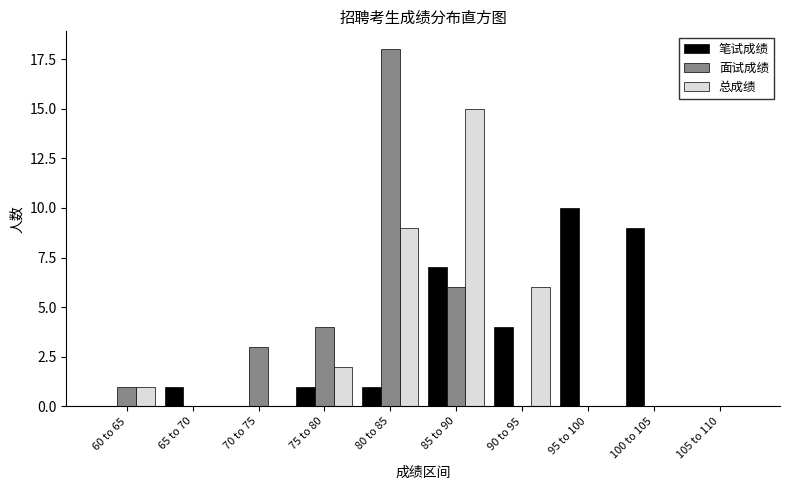

Reading left to right, what are all the values shown in this chart?

笔试成绩: 60 to 65=0	65 to 70=1	70 to 75=0	75 to 80=1	80 to 85=1	85 to 90=7	90 to 95=4	95 to 100=10	100 to 105=9	105 to 110=0
面试成绩: 60 to 65=1	65 to 70=0	70 to 75=3	75 to 80=4	80 to 85=18	85 to 90=6	90 to 95=0	95 to 100=0	100 to 105=0	105 to 110=0
总成绩: 60 to 65=1	65 to 70=0	70 to 75=0	75 to 80=2	80 to 85=9	85 to 90=15	90 to 95=6	95 to 100=0	100 to 105=0	105 to 110=0